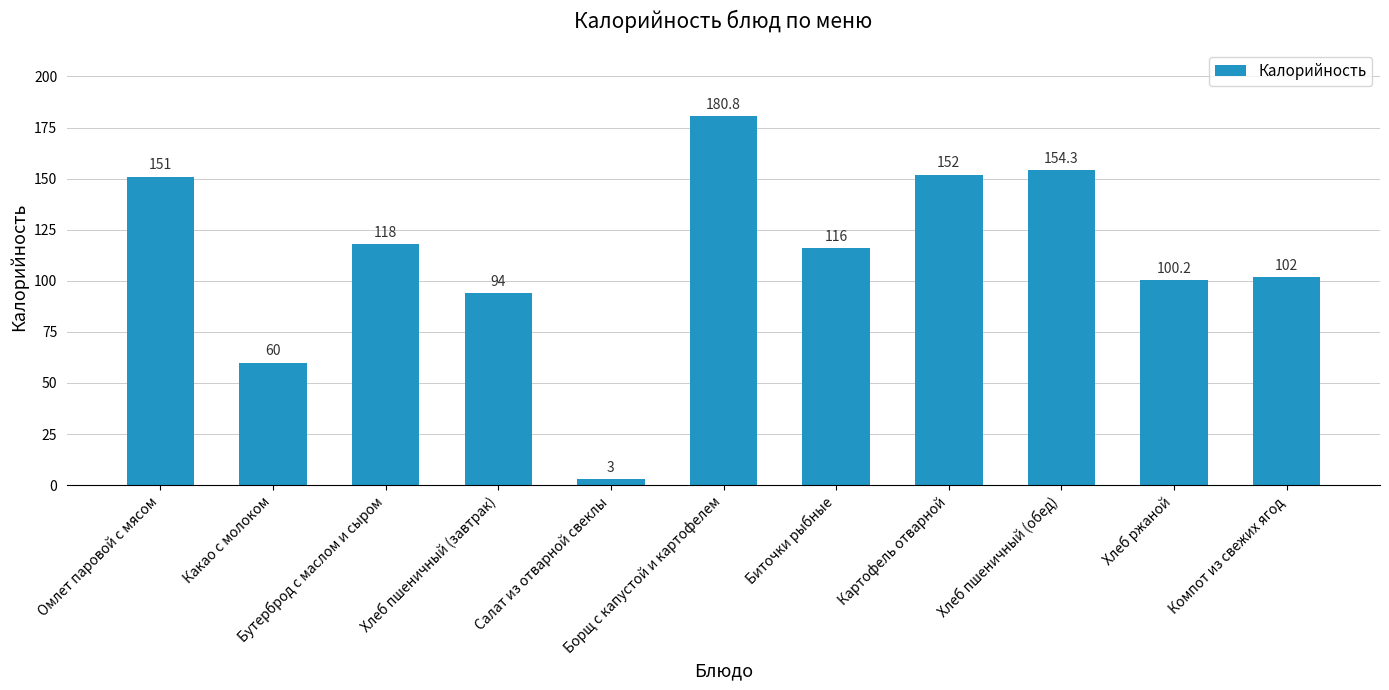

What is the label of the 8th bar from the right?

Хлеб пшеничный (завтрак)